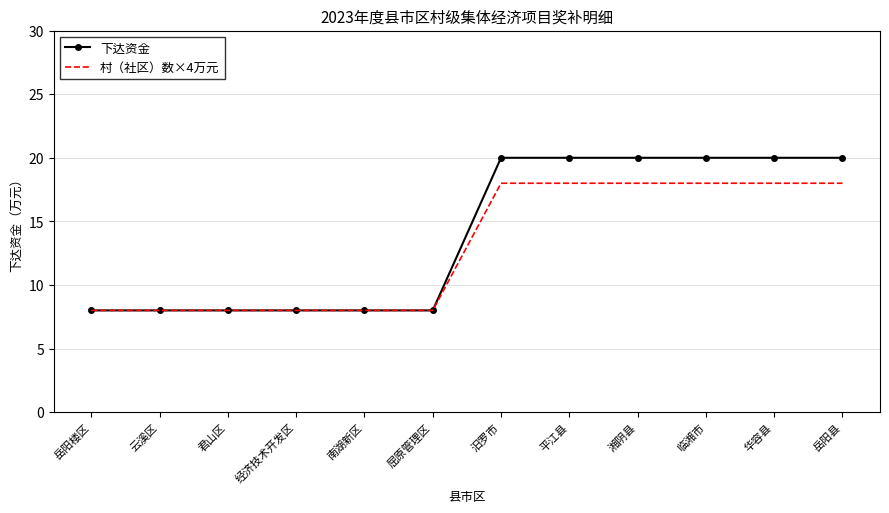

Which series has the largest total across all categories?

下达资金